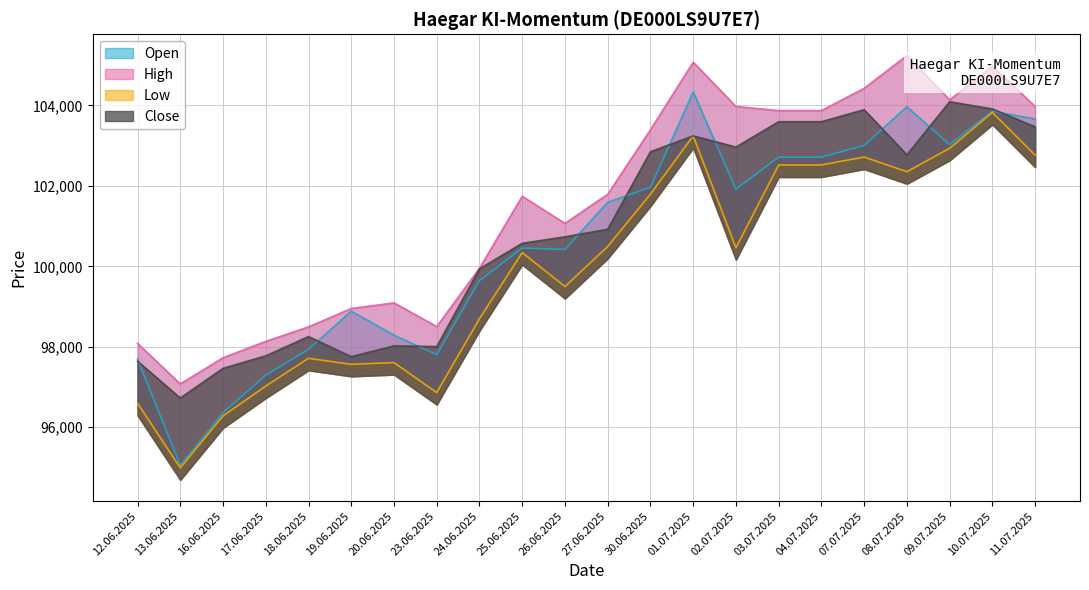

Where is the first local maximum for Close?

18.06.2025